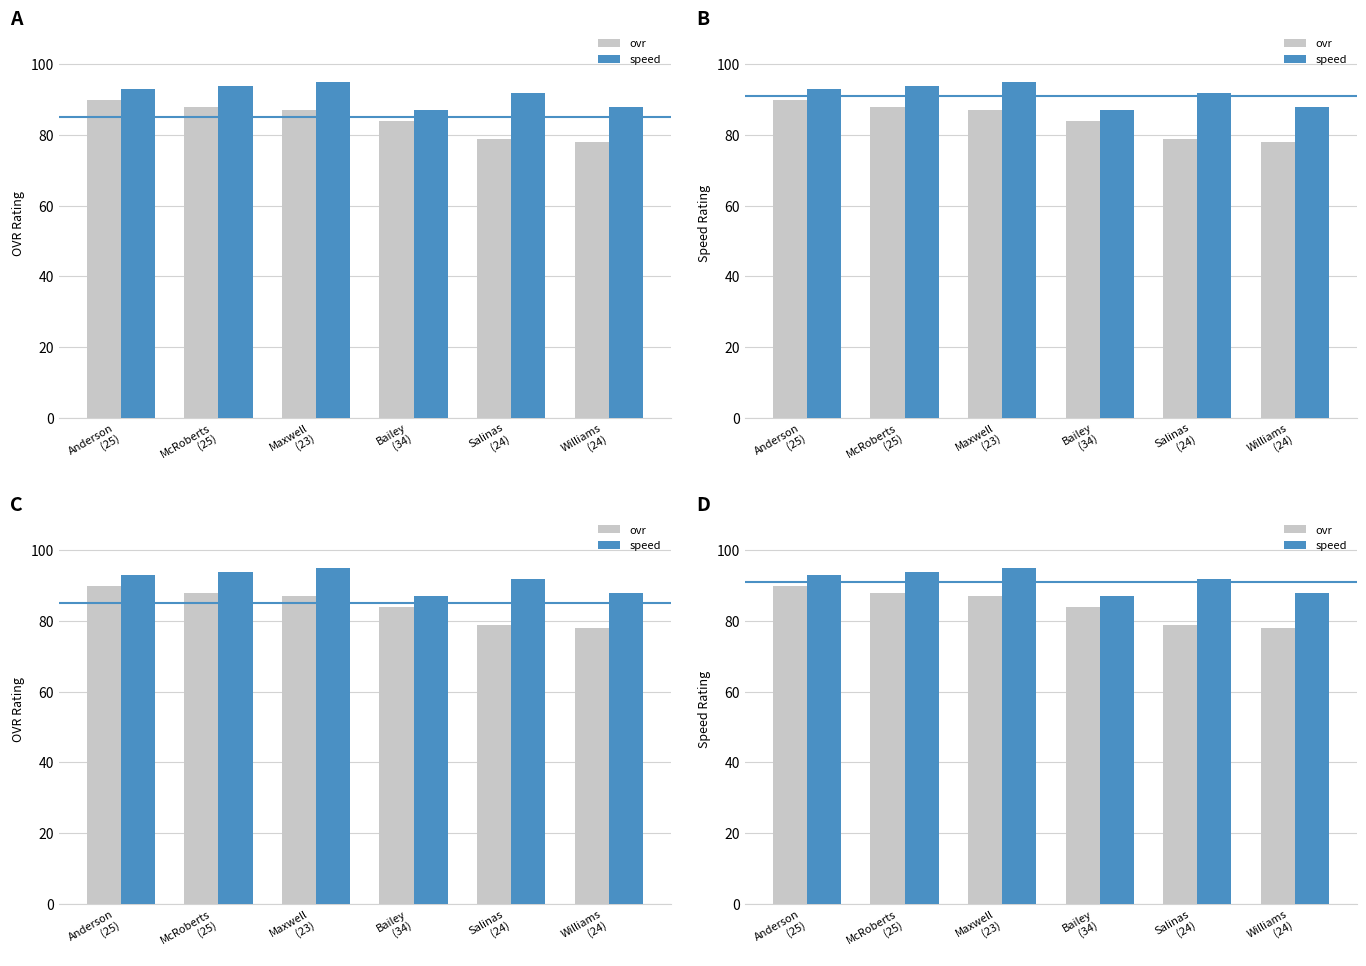

At which category is the sum across all series the highest?

Anderson
(25)